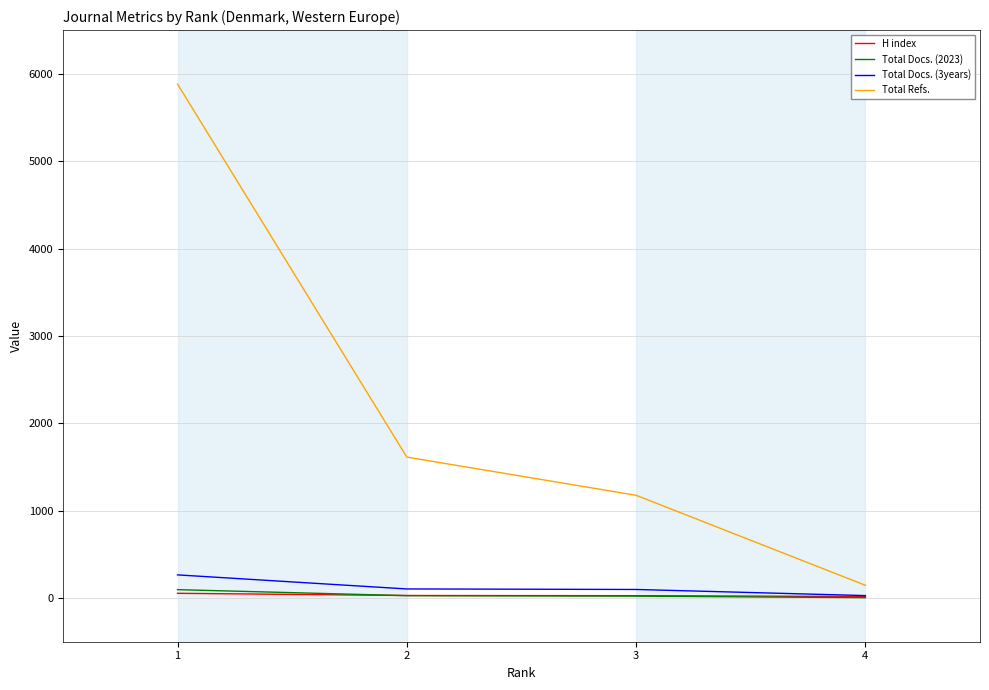

Between 1 and 3, which series saw the biggest shift?

Total Refs.